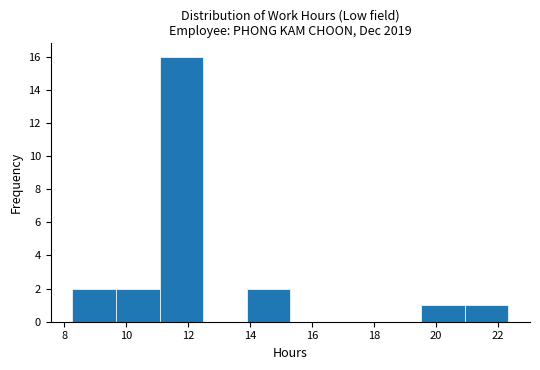

Reading left to right, transcribe this chart: for each bar, give the range it covers on the x-axis and its height. Neither the bar edges nor the heights are printed on the chart, so give them approximately, as read against the axes.

8.2 to 9.6: 2
9.6 to 11.0: 2
11.0 to 12.4: 16
12.4 to 13.8: 0
13.8 to 15.4: 2
15.4 to 16.8: 0
16.8 to 18.2: 0
18.2 to 19.6: 0
19.6 to 21.0: 1
21.0 to 22.4: 1